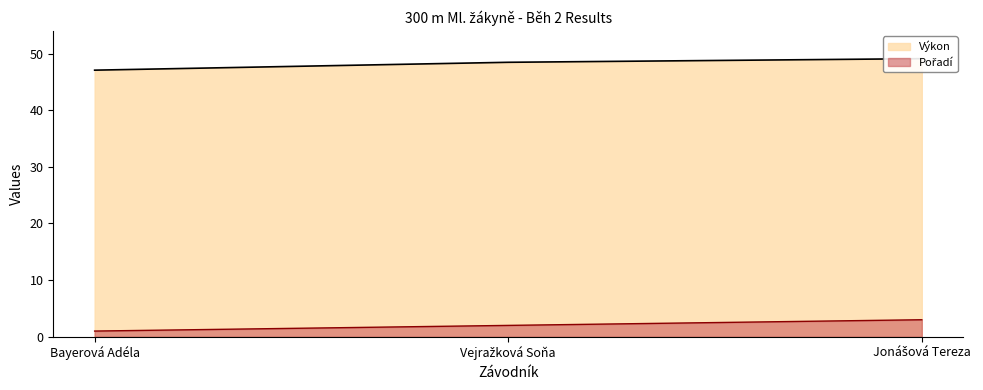

Count the number of categories in the chart.

3